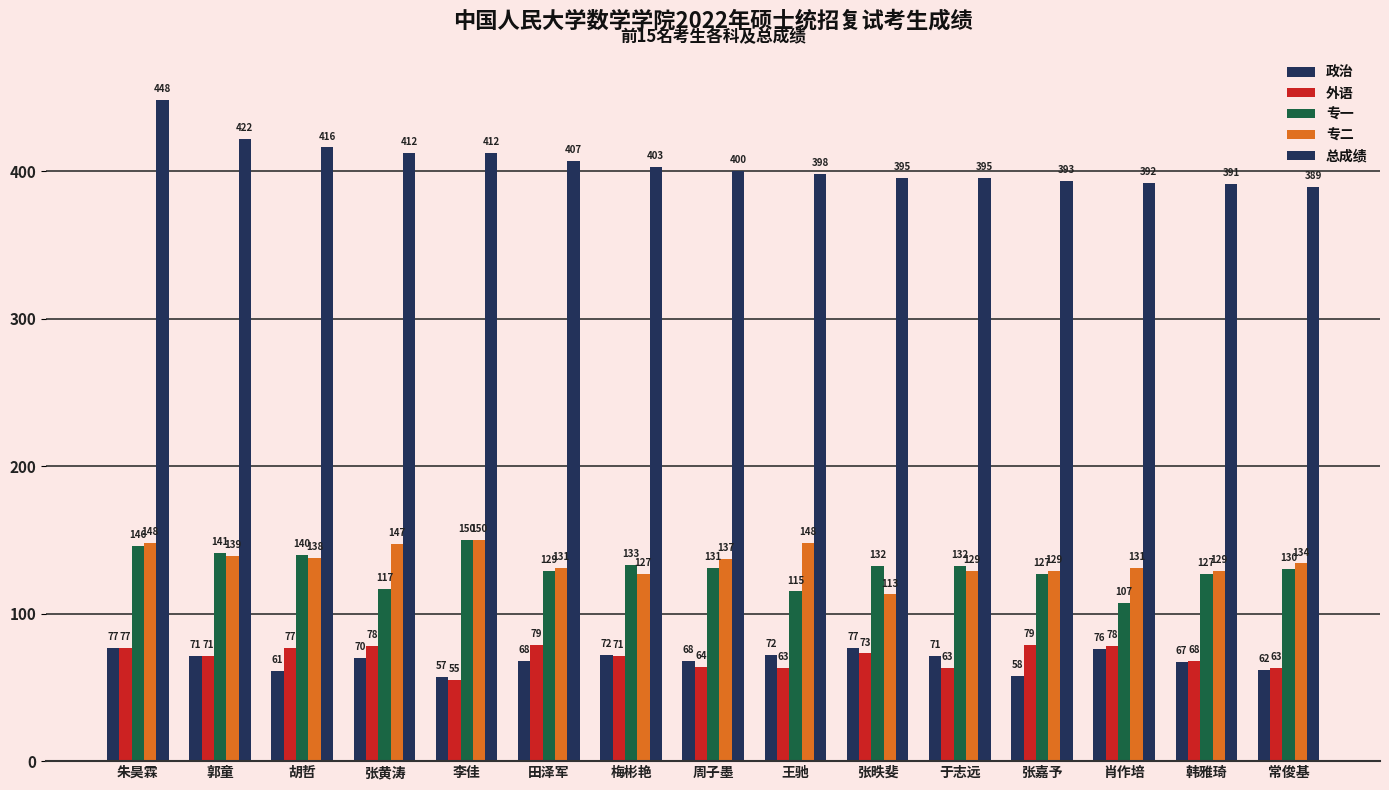

Is the value of 政治 at 朱昊霖 greater than the value of 专一 at 于志远?

No